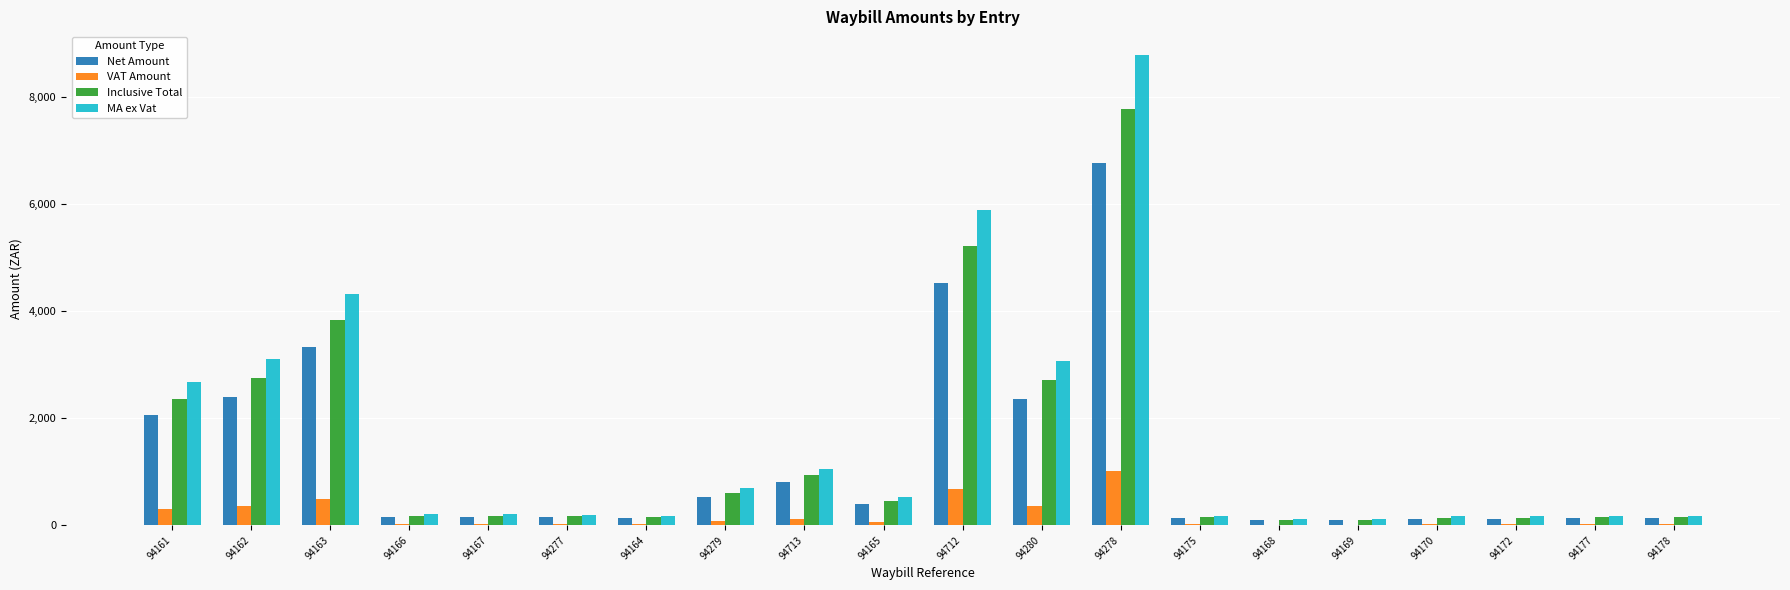

What is the sum of all Net Amount values?

24581.0